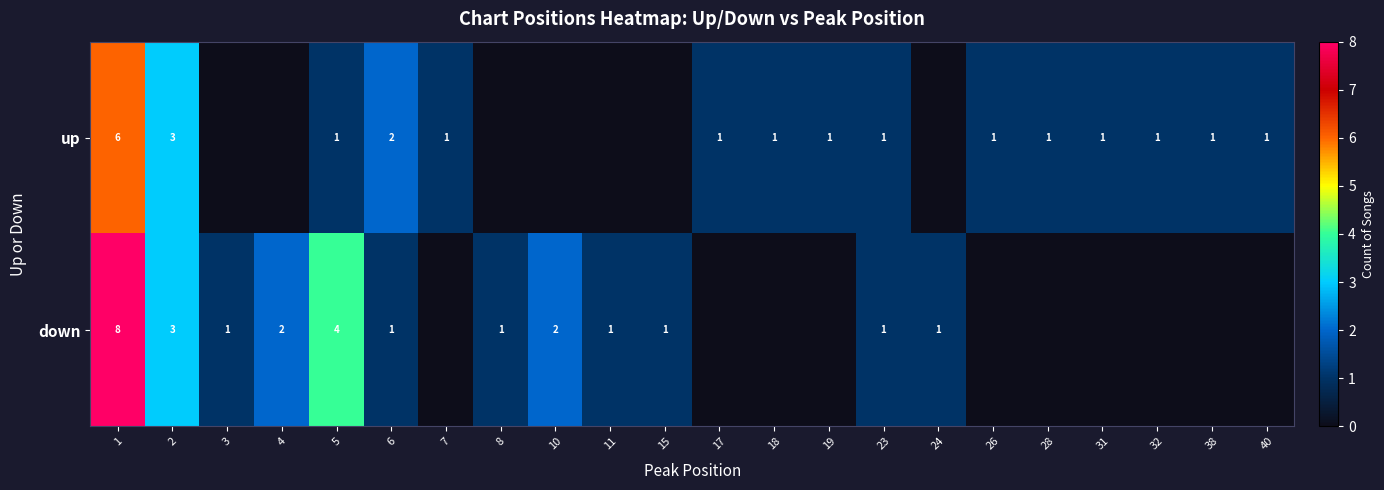

True or false: down has a value of 1 at 15.

True